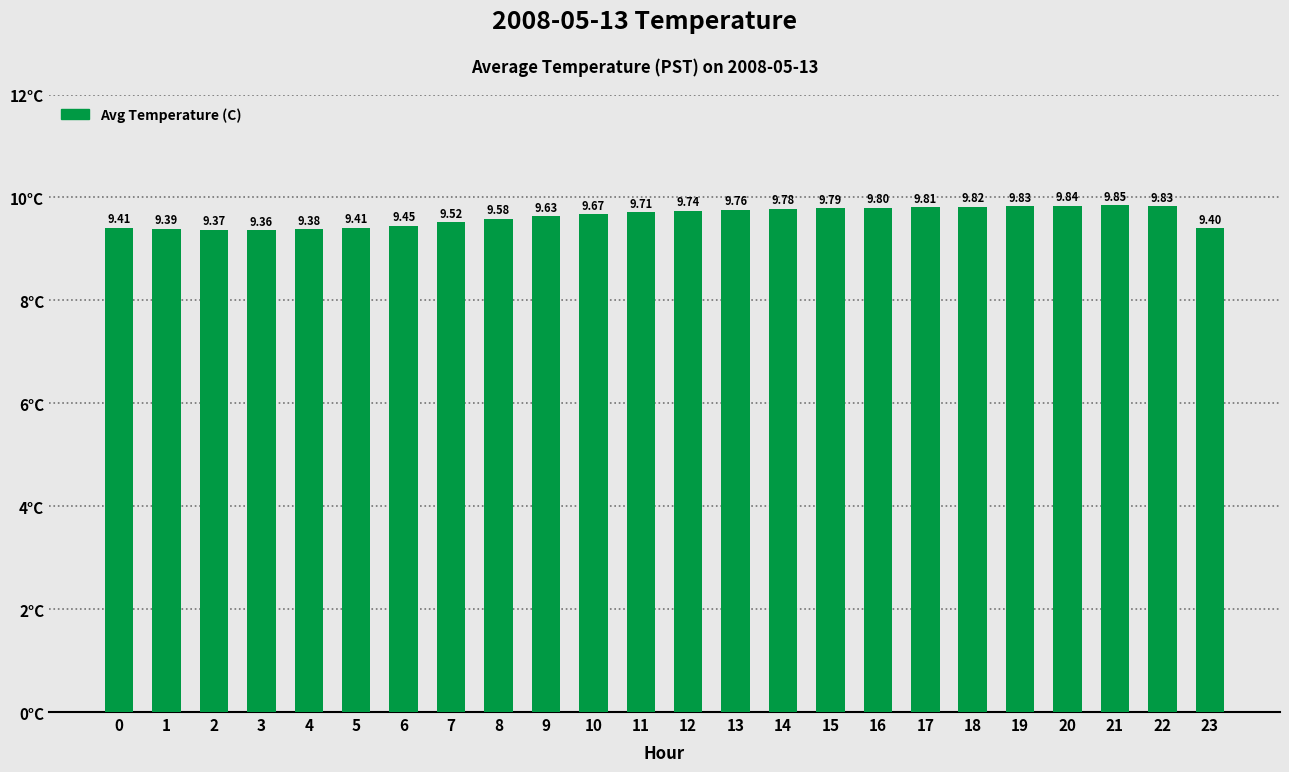

Is it true that the value at 8 is 14.0?

False